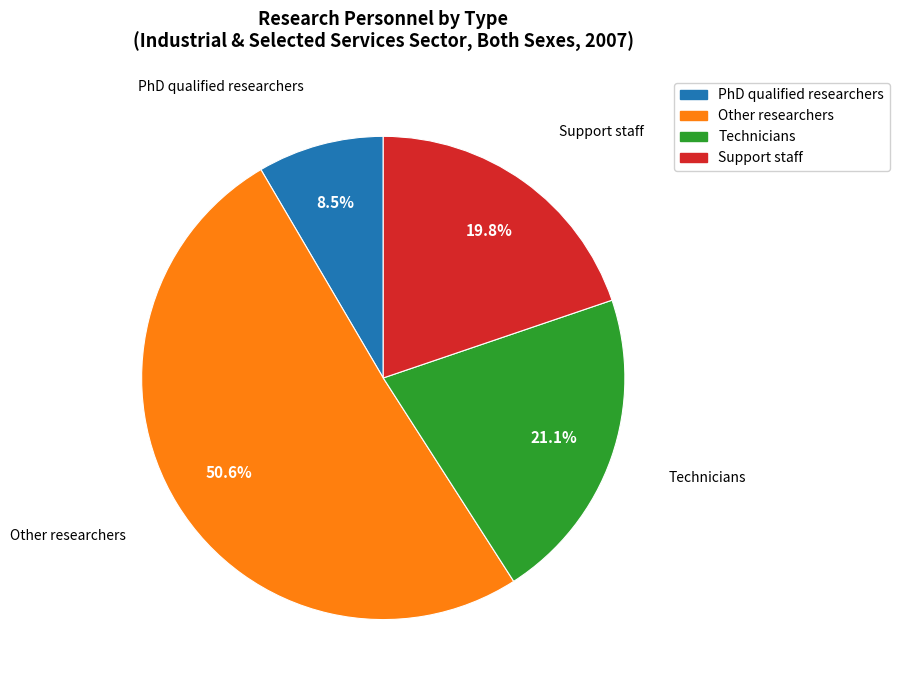

Does PhD qualified researchers account for over 50% of the chart?

No